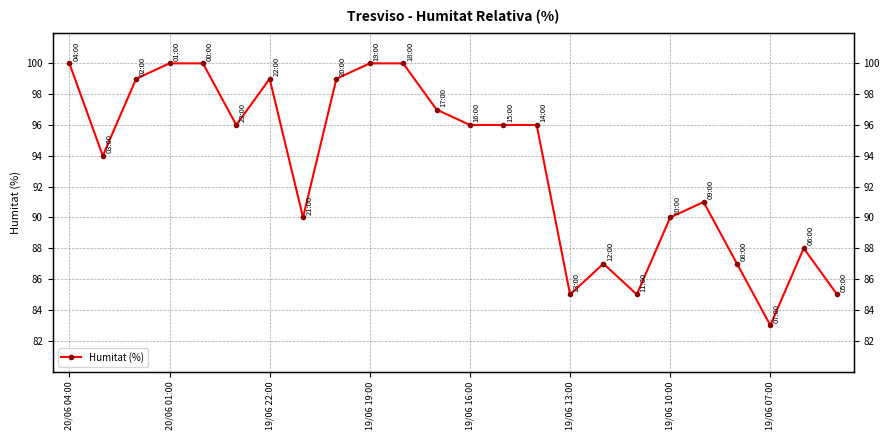

What is the difference between the maximum and minimum values?

17